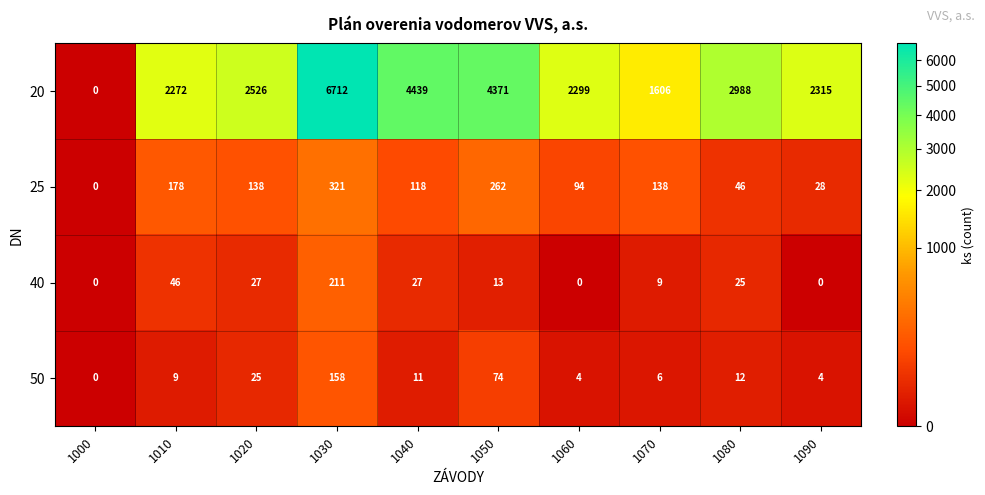

What is the difference between the maximum and minimum values in the 20 series?

6712